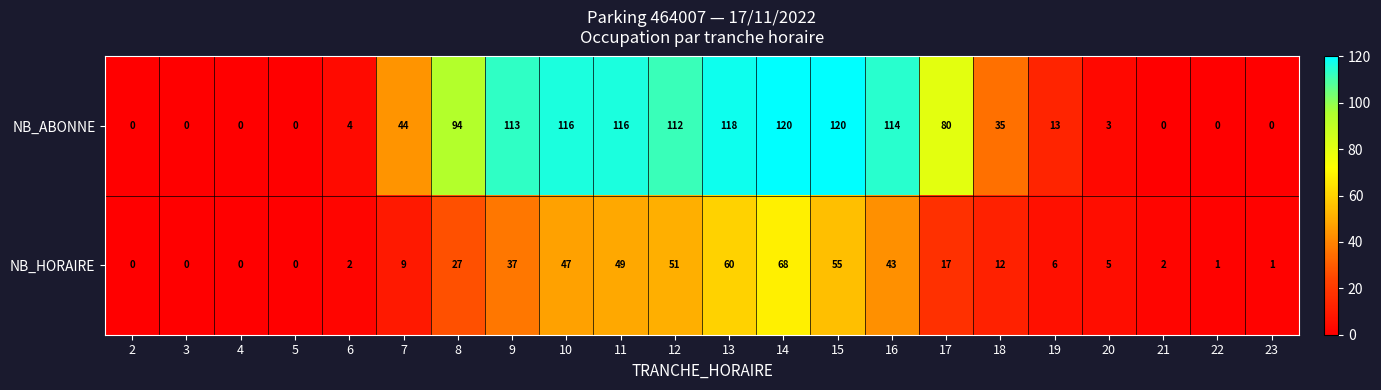

The value of NB_ABONNE at 20 is 3. True or false?

True